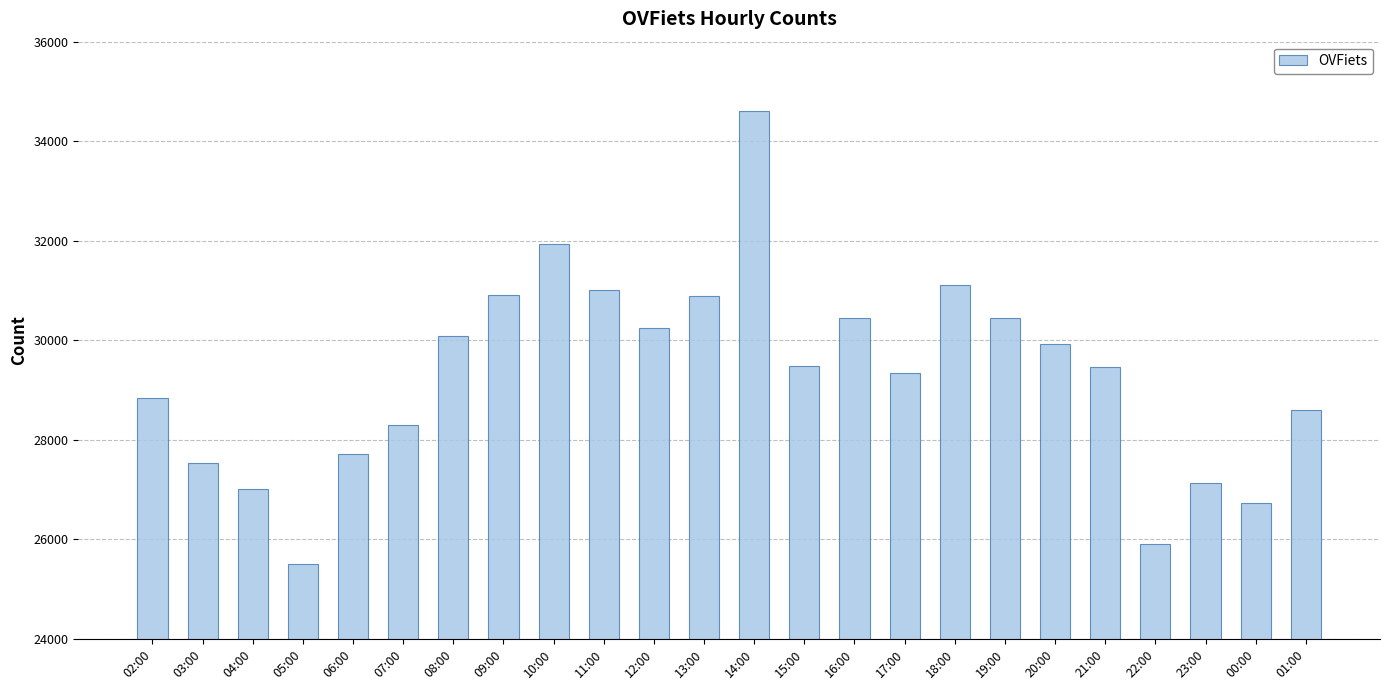

At which category does the chart reach its peak across all series?

14:00